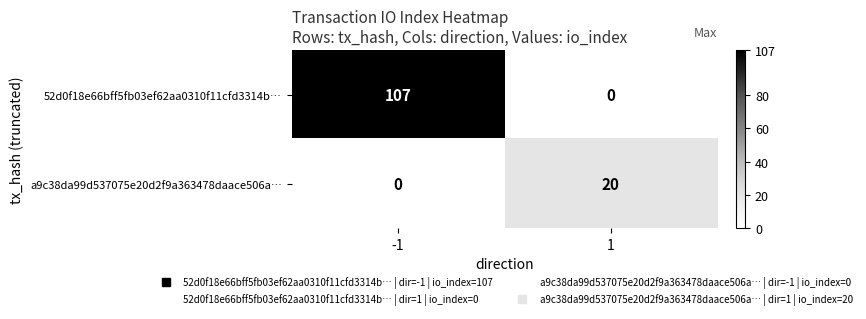

At 1, list the series in order from smallest to largest.

52d0f18e66bff5fb03ef62aa0310f11cfd3314b…, a9c38da99d537075e20d2f9a363478daace506a…